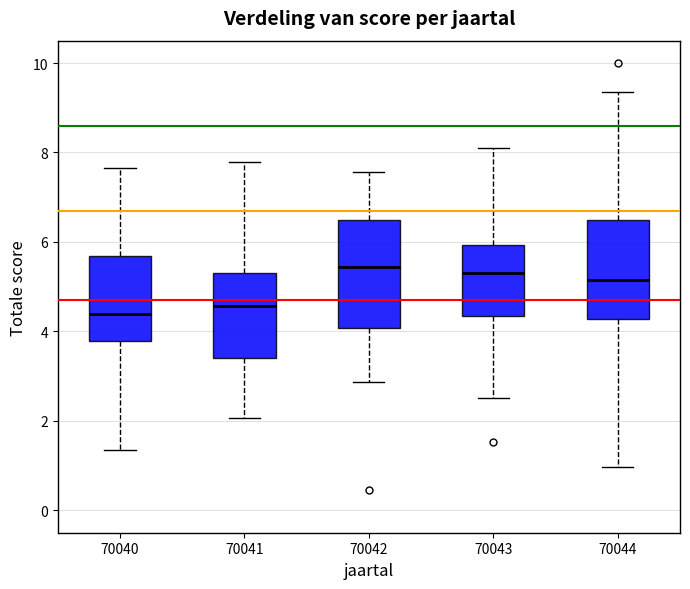

Where is the lower edge of the box at x = 70040 on the y-axis? The values are not printed on the chart, so give them approximately, as read against the axis.

3.8